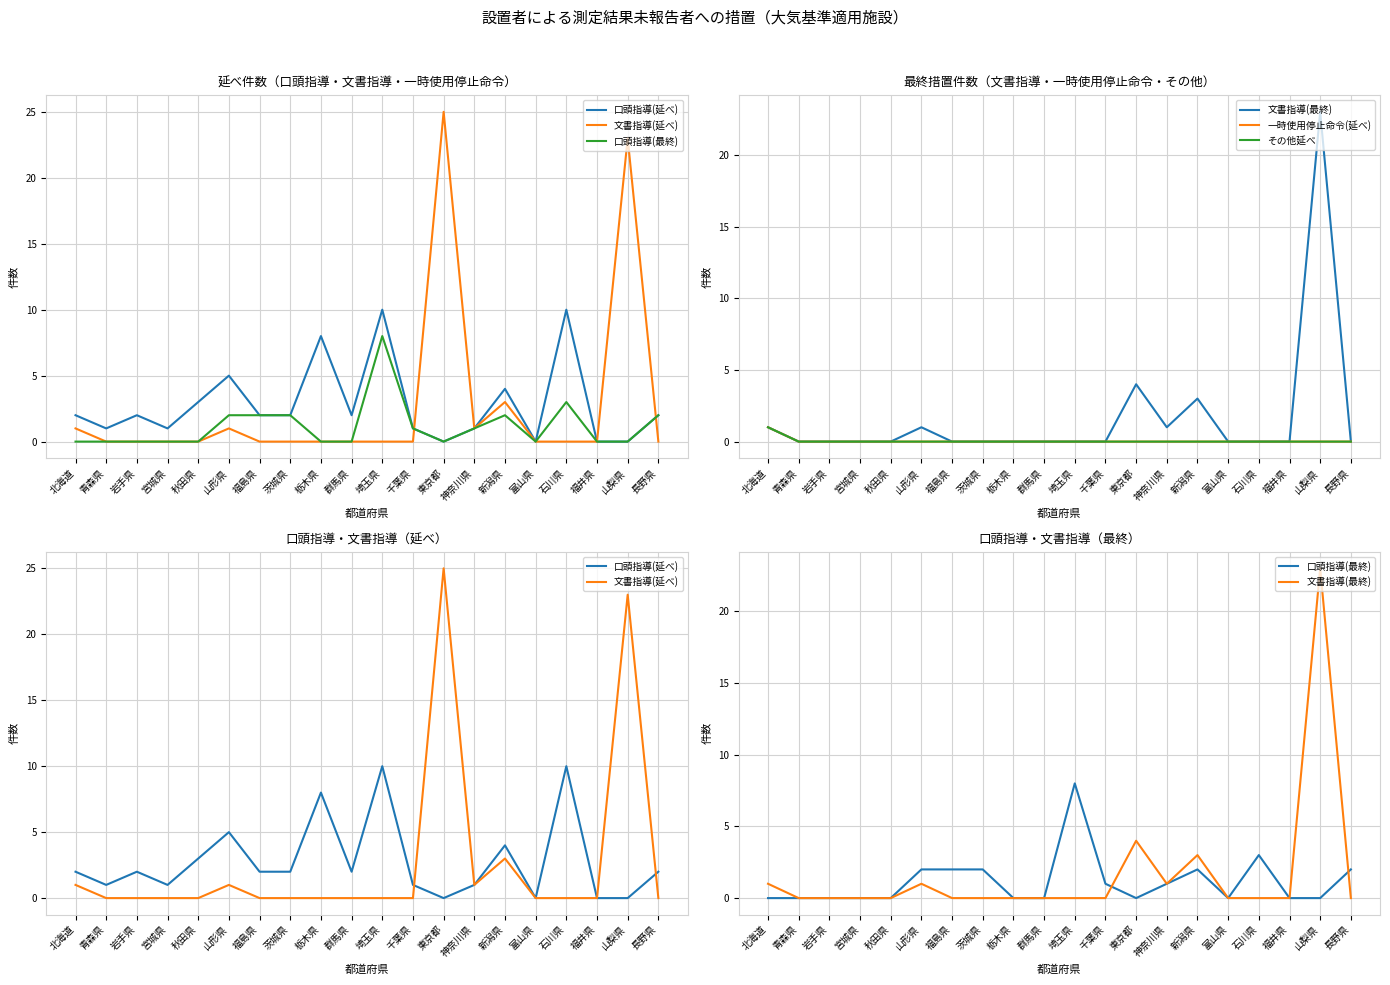

Reading left to right, list all the values displayed in this chart.

口頭指導(延べ): 北海道=2	青森県=1	岩手県=2	宮城県=1	秋田県=3	山形県=5	福島県=2	茨城県=2	栃木県=8	群馬県=2	埼玉県=10	千葉県=1	東京都=0	神奈川県=1	新潟県=4	富山県=0	石川県=10	福井県=0	山梨県=0	長野県=2
文書指導(延べ): 北海道=1	青森県=0	岩手県=0	宮城県=0	秋田県=0	山形県=1	福島県=0	茨城県=0	栃木県=0	群馬県=0	埼玉県=0	千葉県=0	東京都=25	神奈川県=1	新潟県=3	富山県=0	石川県=0	福井県=0	山梨県=23	長野県=0
口頭指導(最終): 北海道=0	青森県=0	岩手県=0	宮城県=0	秋田県=0	山形県=2	福島県=2	茨城県=2	栃木県=0	群馬県=0	埼玉県=8	千葉県=1	東京都=0	神奈川県=1	新潟県=2	富山県=0	石川県=3	福井県=0	山梨県=0	長野県=2
文書指導(最終): 北海道=1	青森県=0	岩手県=0	宮城県=0	秋田県=0	山形県=1	福島県=0	茨城県=0	栃木県=0	群馬県=0	埼玉県=0	千葉県=0	東京都=4	神奈川県=1	新潟県=3	富山県=0	石川県=0	福井県=0	山梨県=23	長野県=0
一時使用停止命令(延べ): 北海道=1	青森県=0	岩手県=0	宮城県=0	秋田県=0	山形県=0	福島県=0	茨城県=0	栃木県=0	群馬県=0	埼玉県=0	千葉県=0	東京都=0	神奈川県=0	新潟県=0	富山県=0	石川県=0	福井県=0	山梨県=0	長野県=0
その他延べ: 北海道=1	青森県=0	岩手県=0	宮城県=0	秋田県=0	山形県=0	福島県=0	茨城県=0	栃木県=0	群馬県=0	埼玉県=0	千葉県=0	東京都=0	神奈川県=0	新潟県=0	富山県=0	石川県=0	福井県=0	山梨県=0	長野県=0